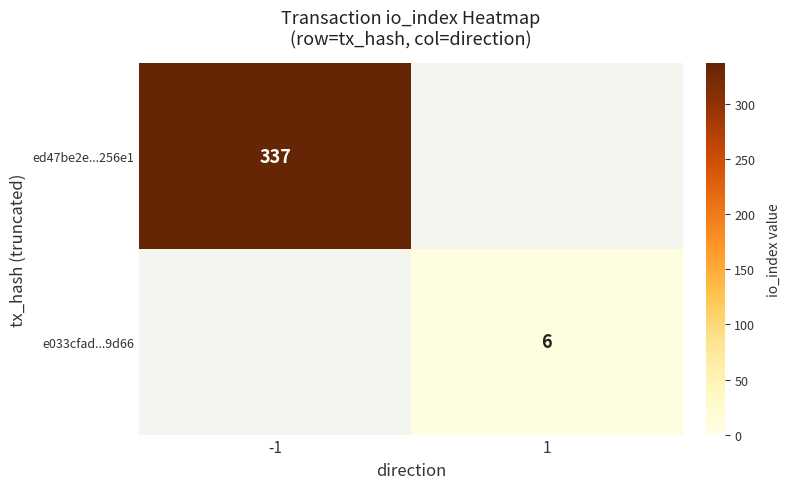

The ed47be2e...256e1 series shows 337 at -1. True or false?

True